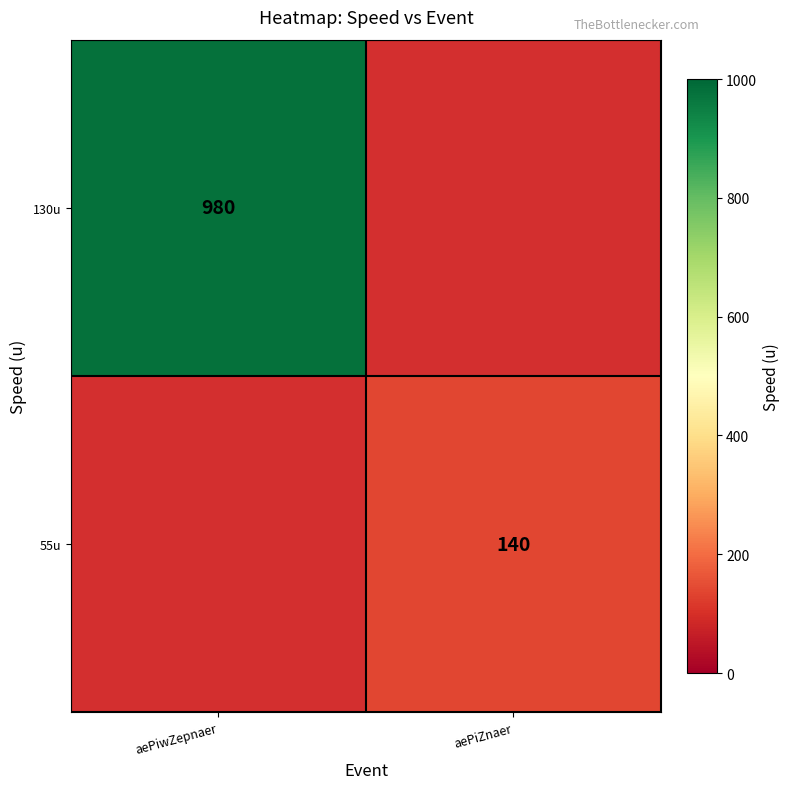

True or false: 55u has a value of 140 at aePiZnaer.

True